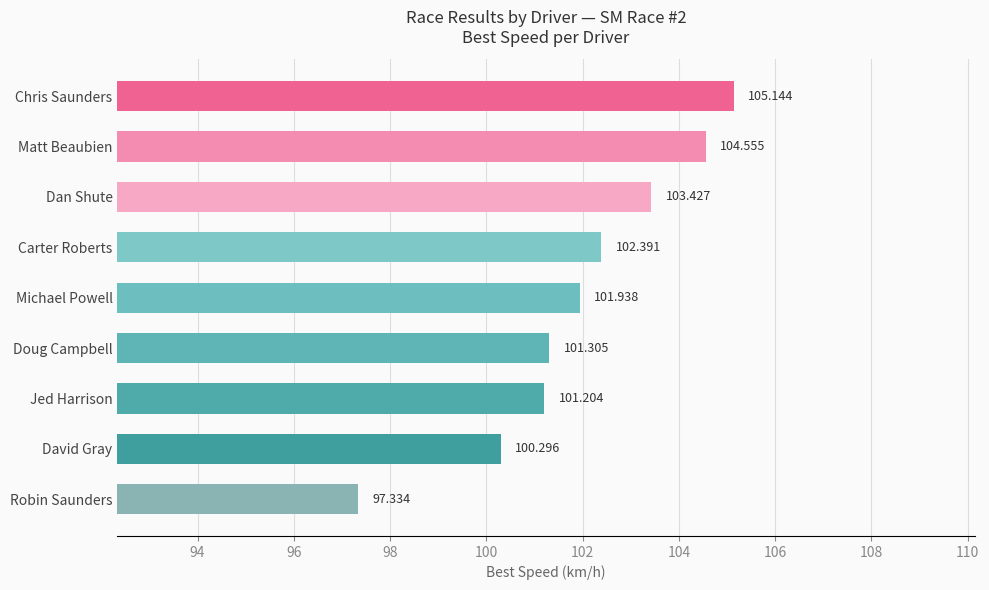

At which label is the value closest to 101?

Jed Harrison